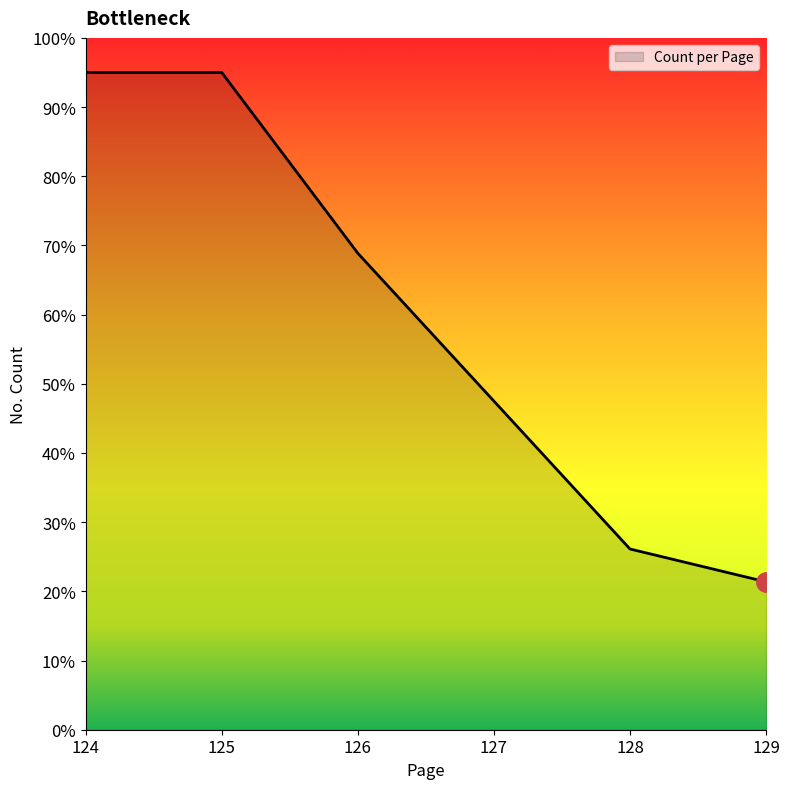

True or false: the data shows 127.1 at 125.

False